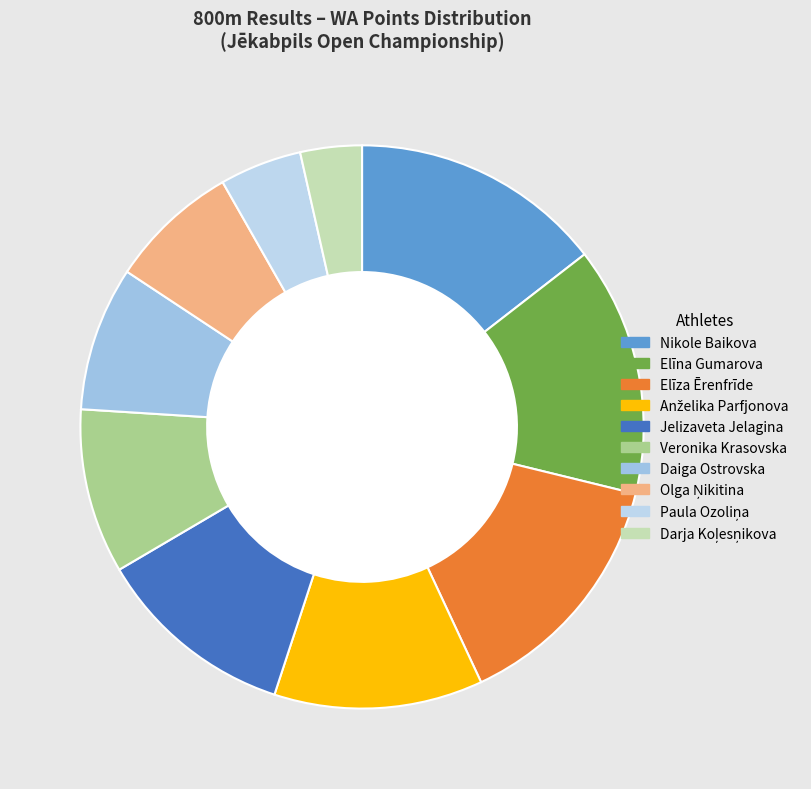

What is the total percentage of Darja Koļesņikova and Olga Ņikitina?

11.0%